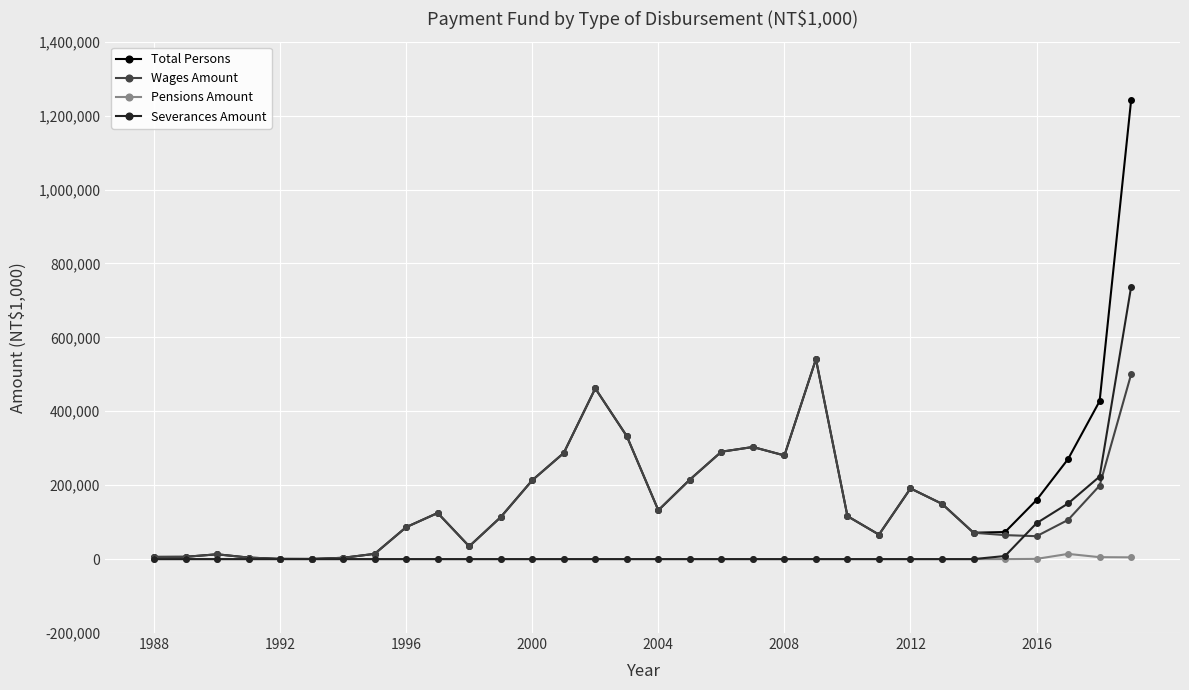

List the series in order of their peak value, highest first.

Total Persons, Severances Amount, Wages Amount, Pensions Amount